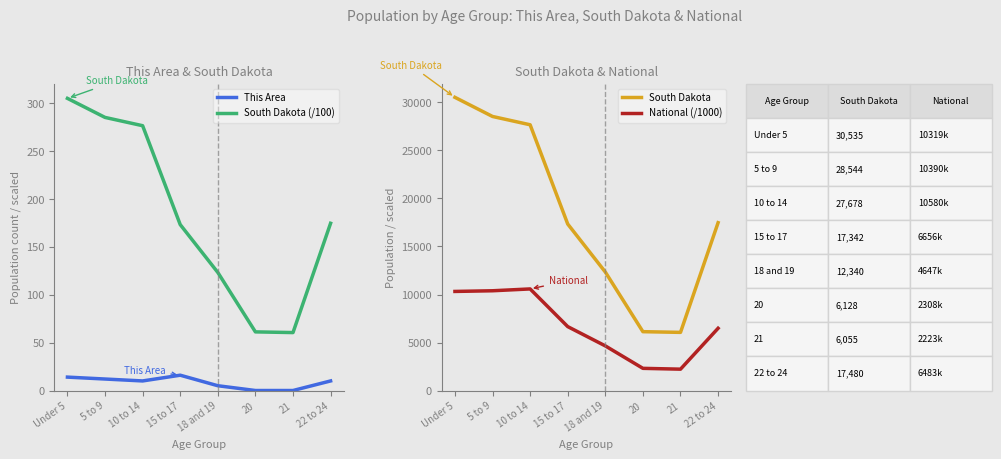

Does the chart have visible grid lines?

No